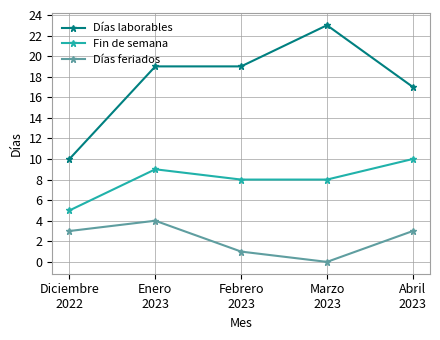

What is the difference between the highest and lowest values at Enero
2023?

15